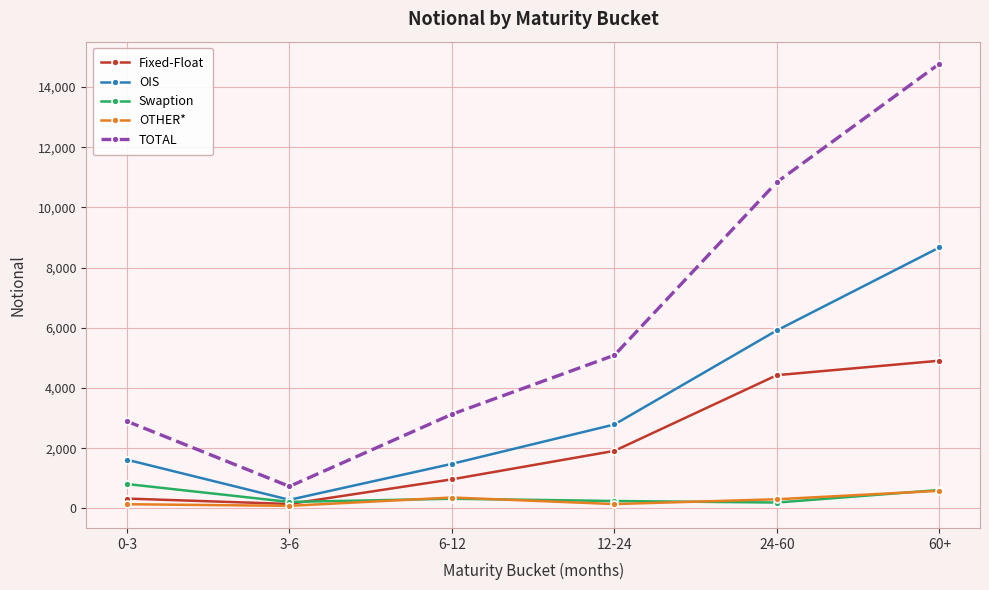

What is the label of the 4th point from the right?

6-12